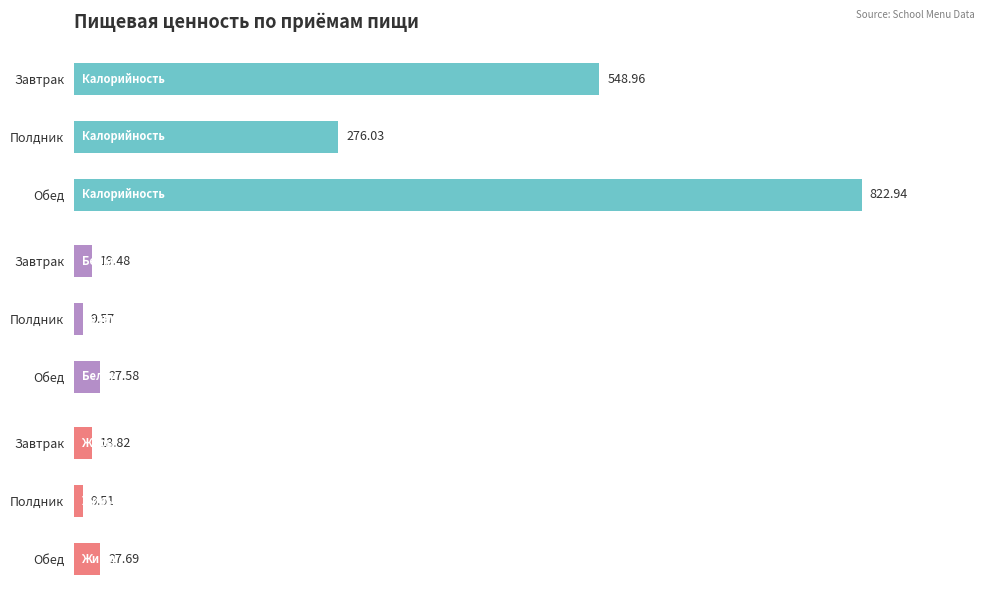

True or false: Белки has a value of 9.6 at Полдник.

True